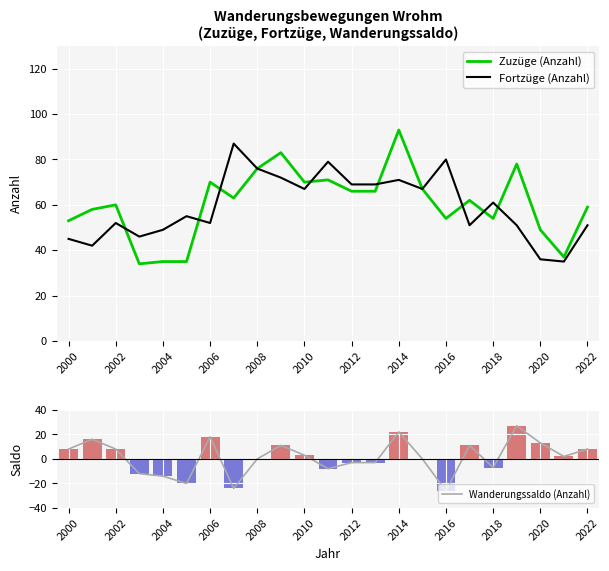

What is the maximum value for Fortzüge (Anzahl)?

87